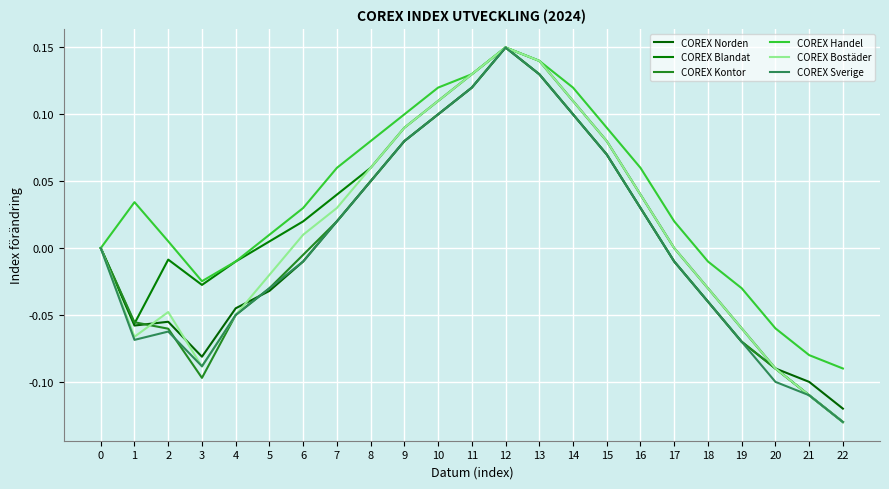

At 21, list the series in order from smallest to largest.

COREX Blandat, COREX Kontor, COREX Bostäder, COREX Sverige, COREX Norden, COREX Handel